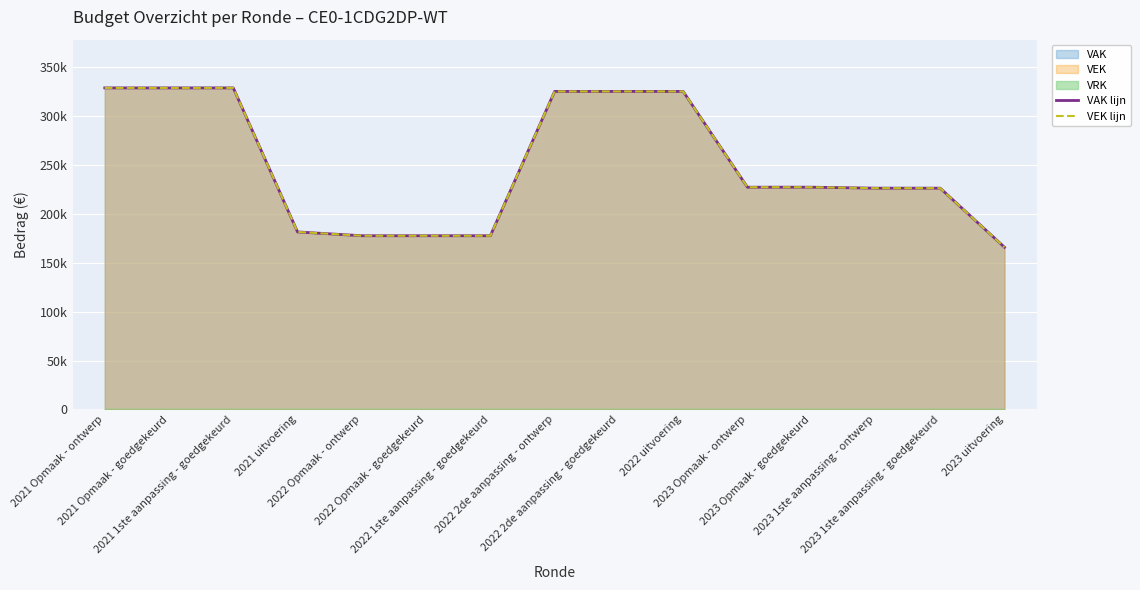

Is it true that VAK lijn equals 227423 at 2023 Opmaak - ontwerp?

True